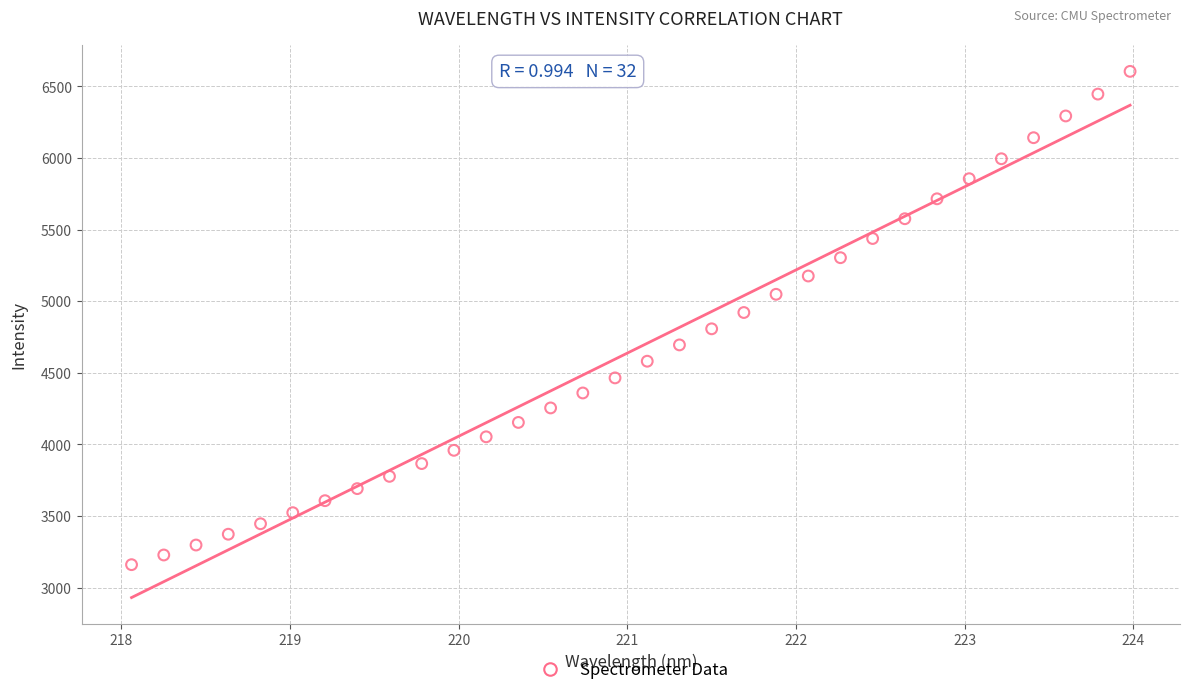

What is the range of X values (max minus min)?

5.9